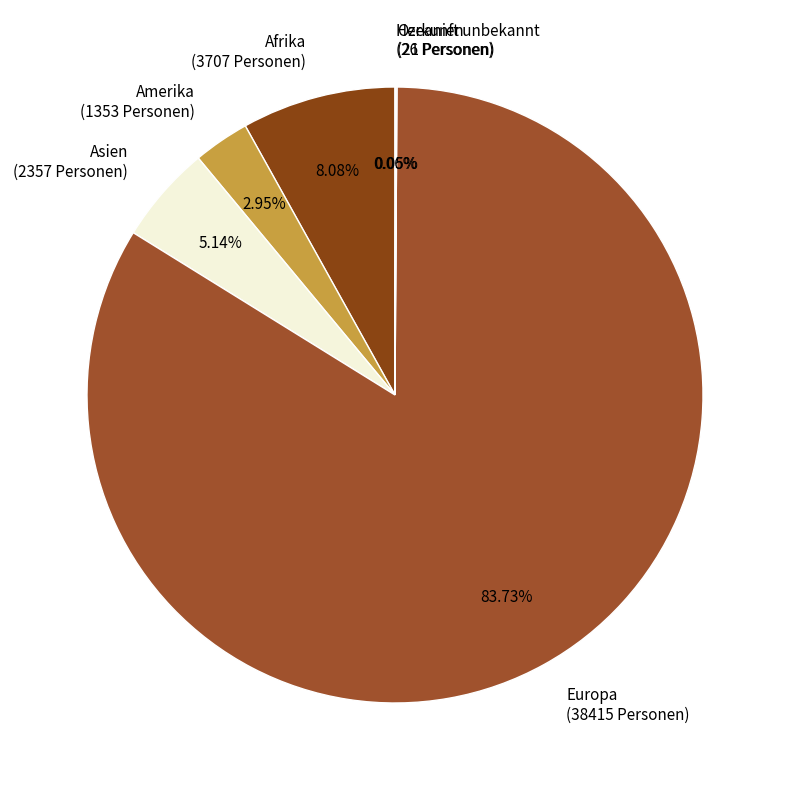

To the nearest percent, what portion does Europa represent?

84%